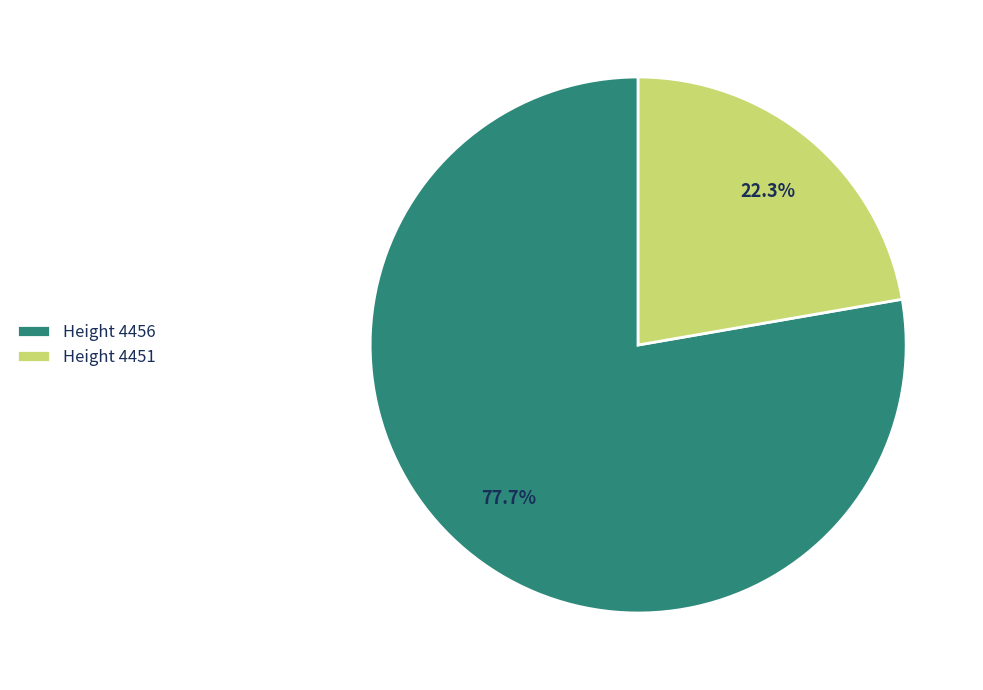

Combined, what portion of the pie is Height 4451 and Height 4456?

100.0%